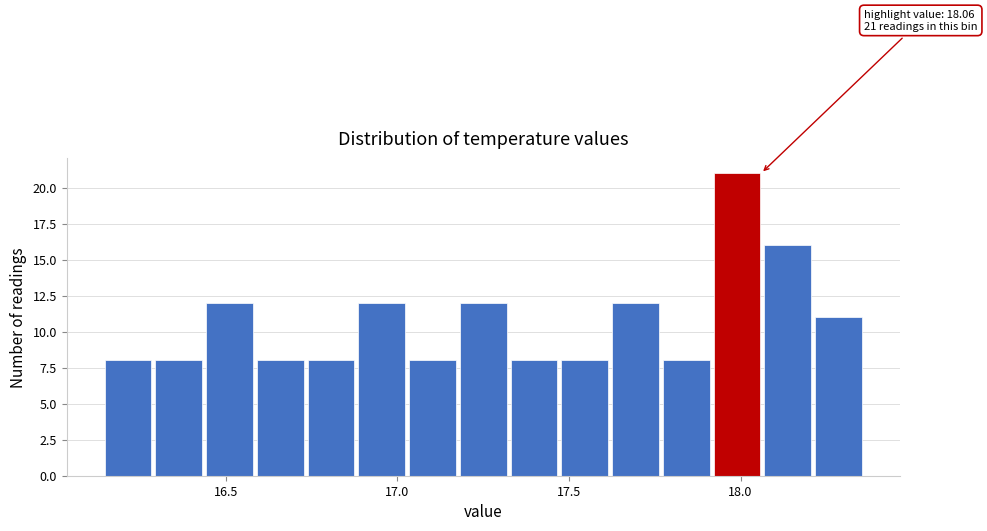

Around what value on the x-axis is the tallest bar? Give the approximate position of its centre, as read against the axis.

18.00